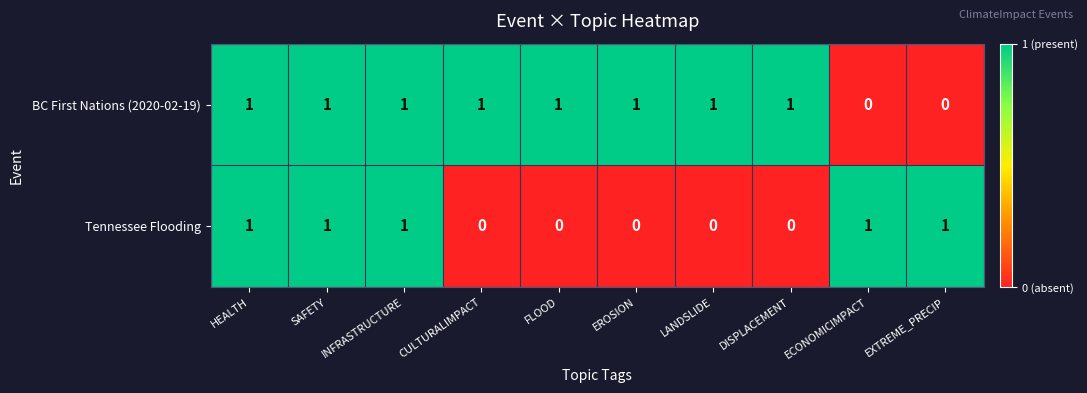

Which series has the largest total across all categories?

BC First Nations (2020-02-19)